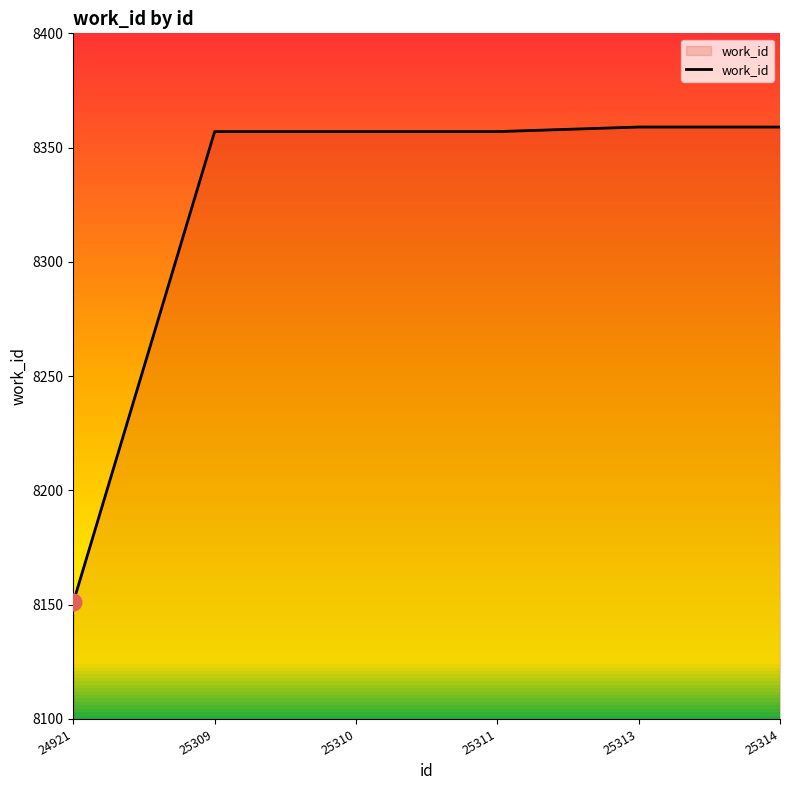

Reading left to right, transcribe all the data shown in this chart.

8151	8357	8357	8357	8359	8359